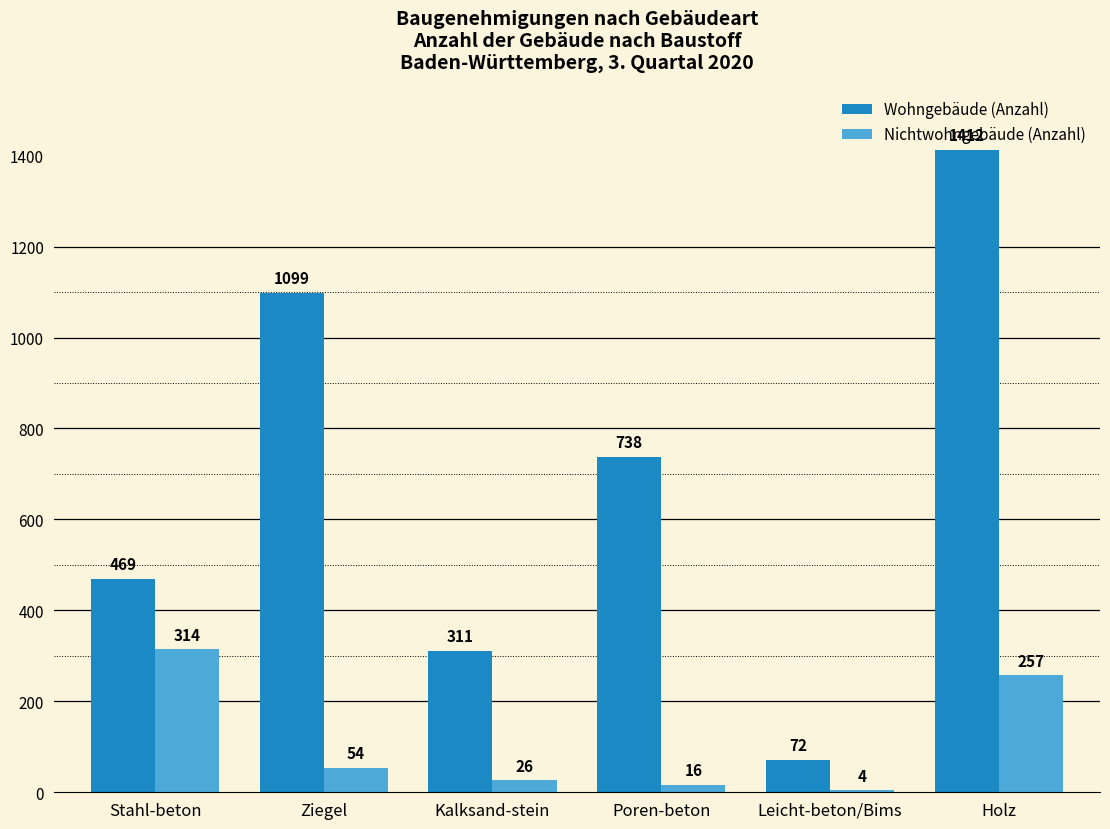

Count the number of data series in this chart.

2